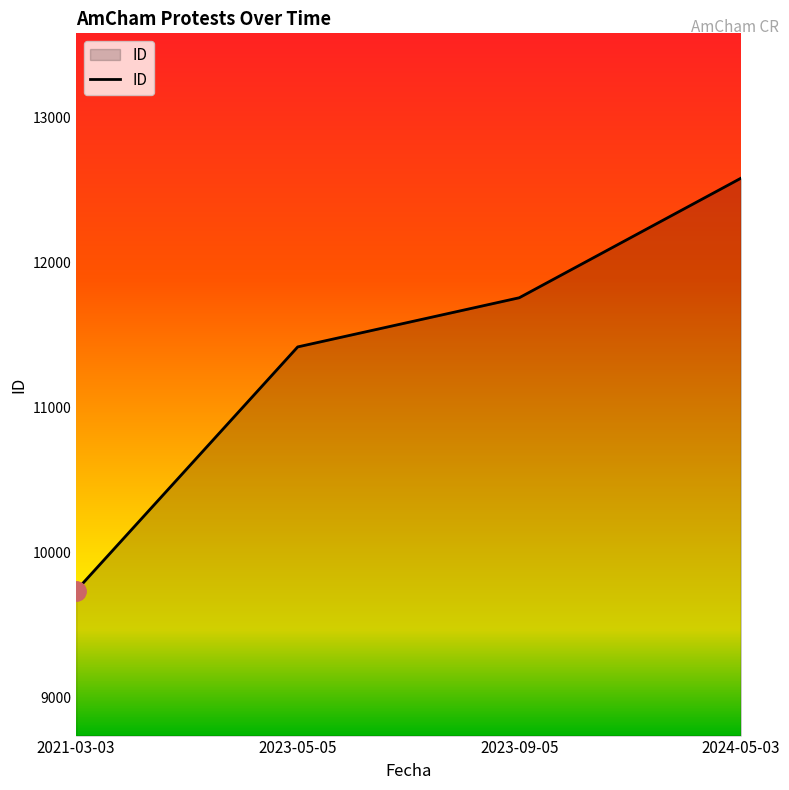

Count the number of categories in the chart.

4